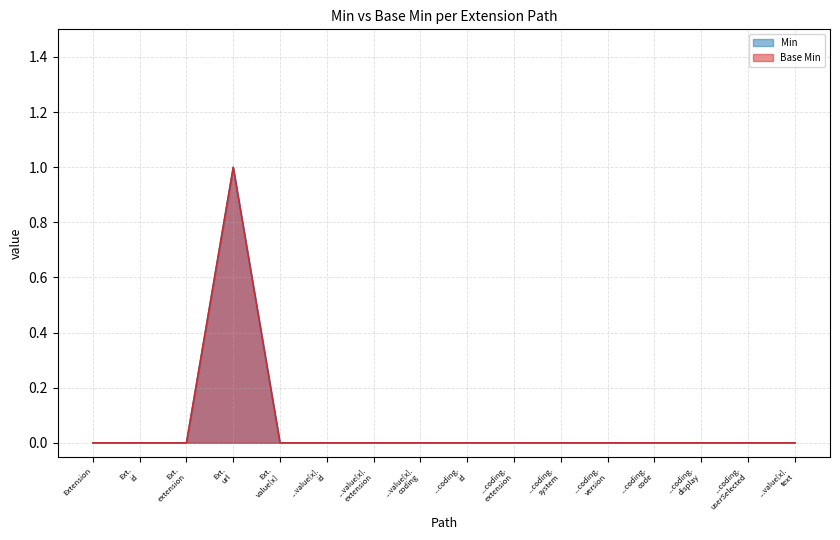

Which series has the largest range (max minus min)?

Min